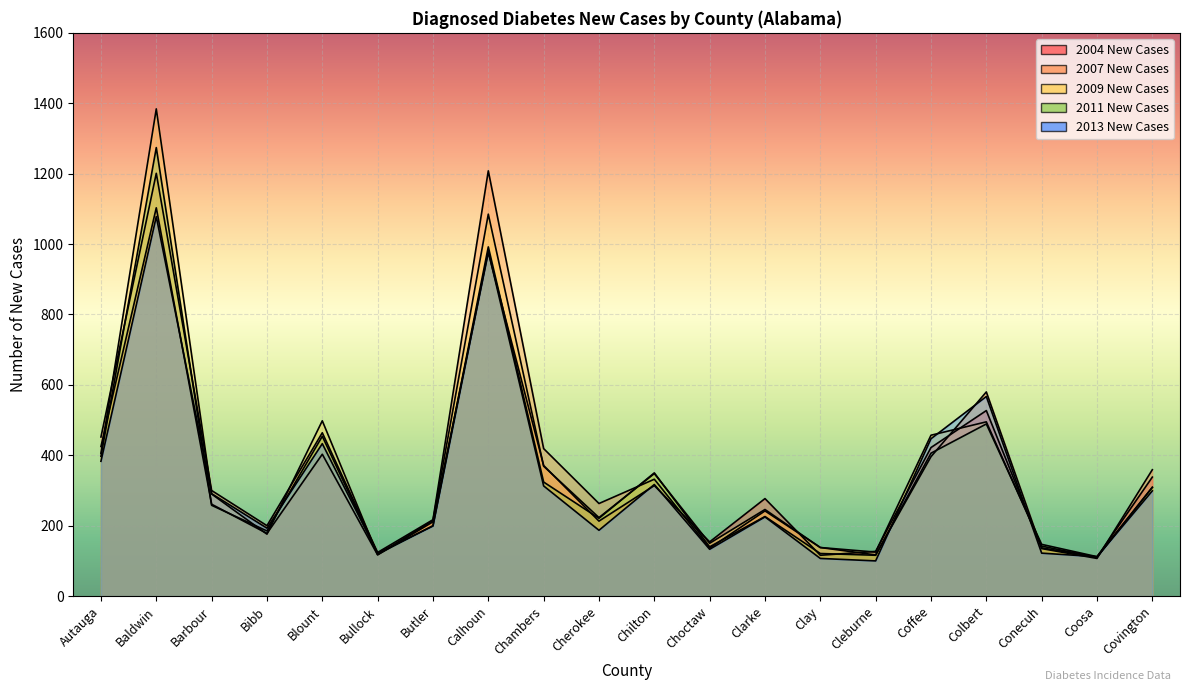

How many times do 2009 New Cases and 2013 New Cases cross each other?

8